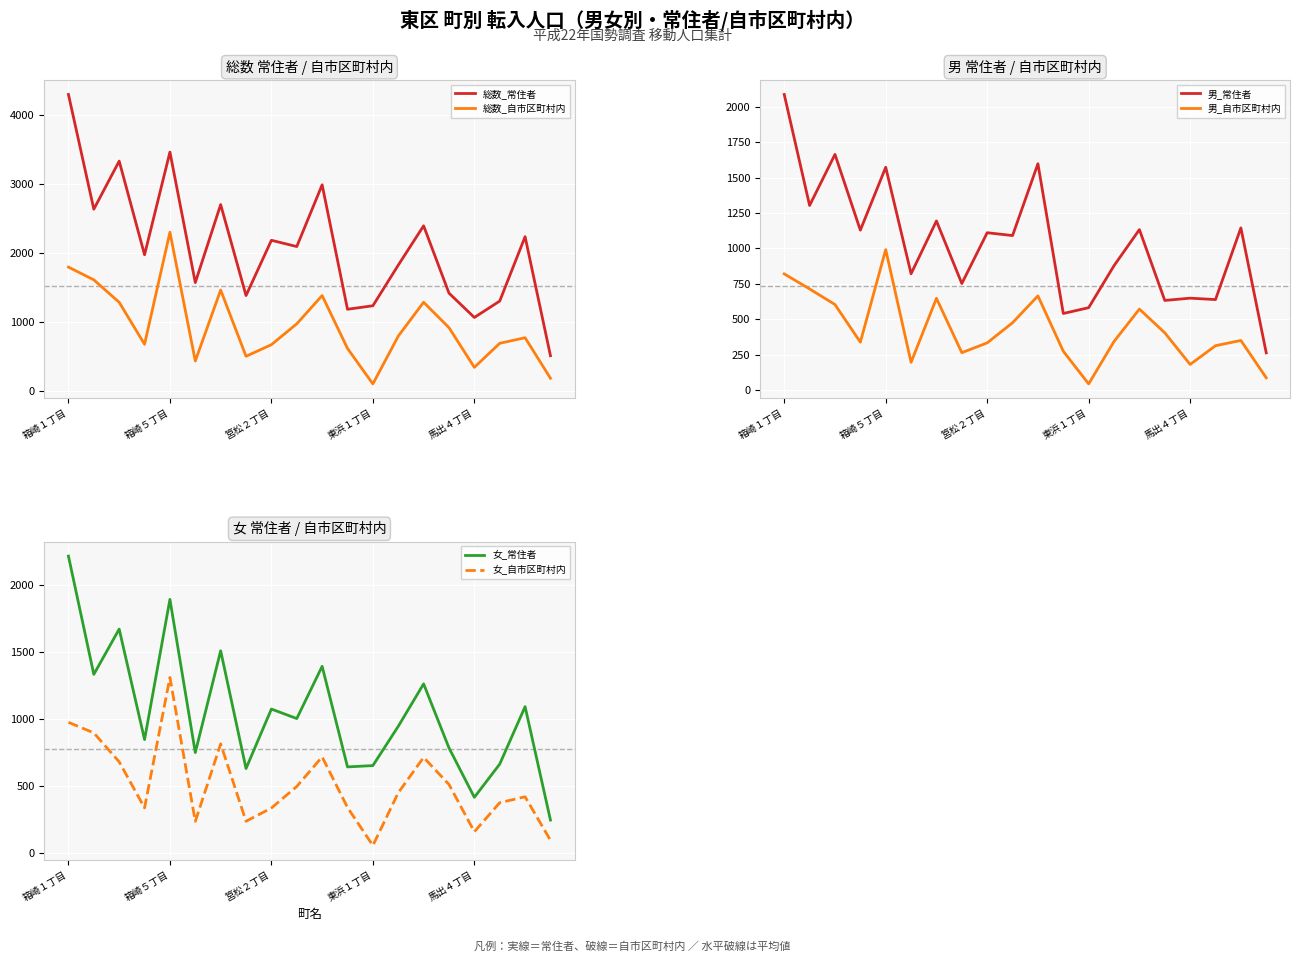

What is the maximum value for 総数_常住者?

4302